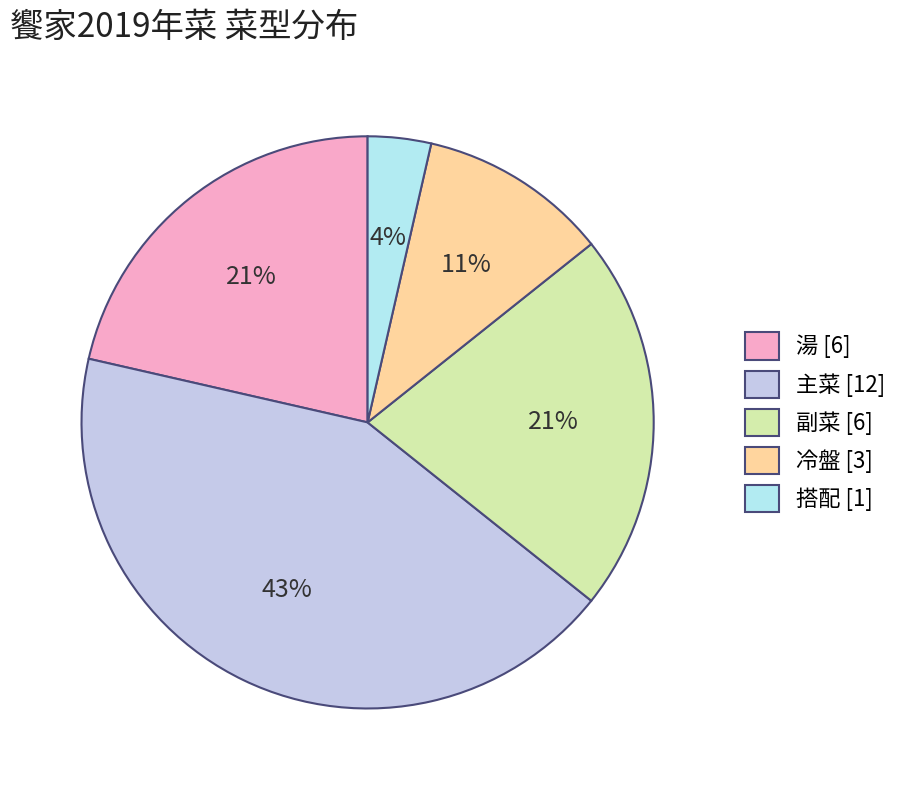

What is the largest slice in the pie chart?

主菜